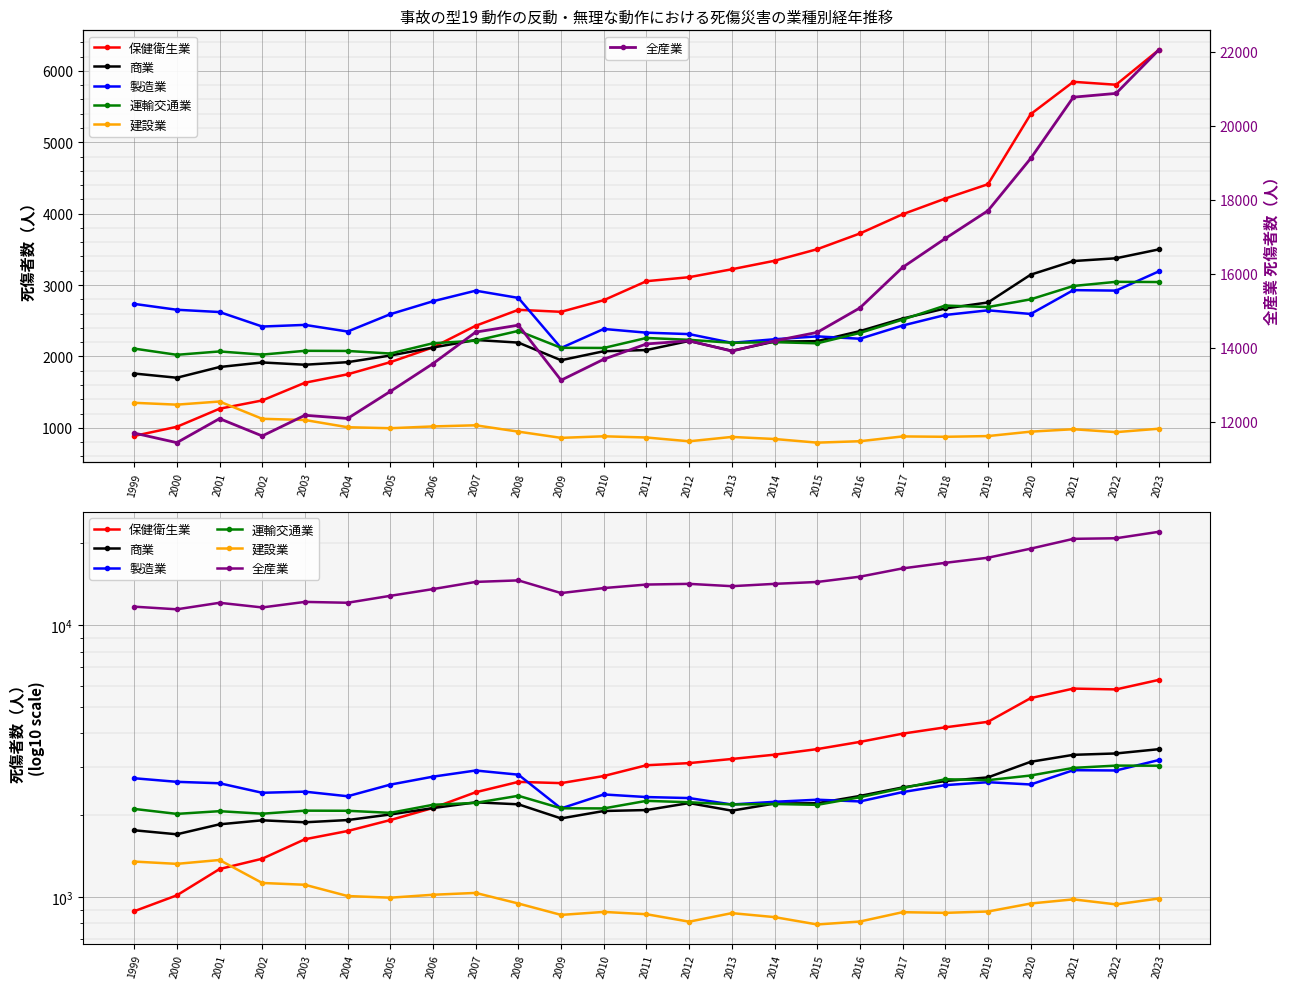

Where do 保健衛生業 and 運輸交通業 first cross each other?

2006 and 2007